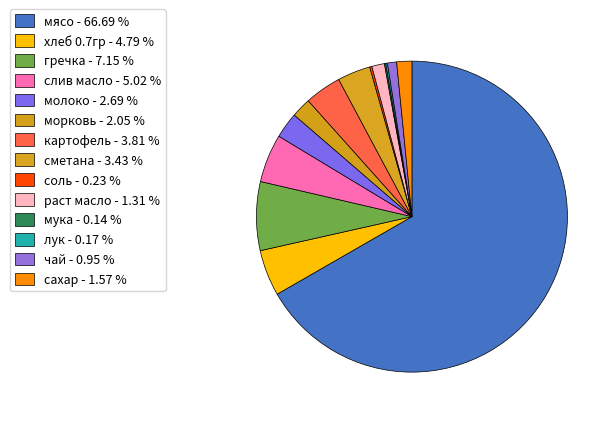

How many slices are in this pie chart?

14